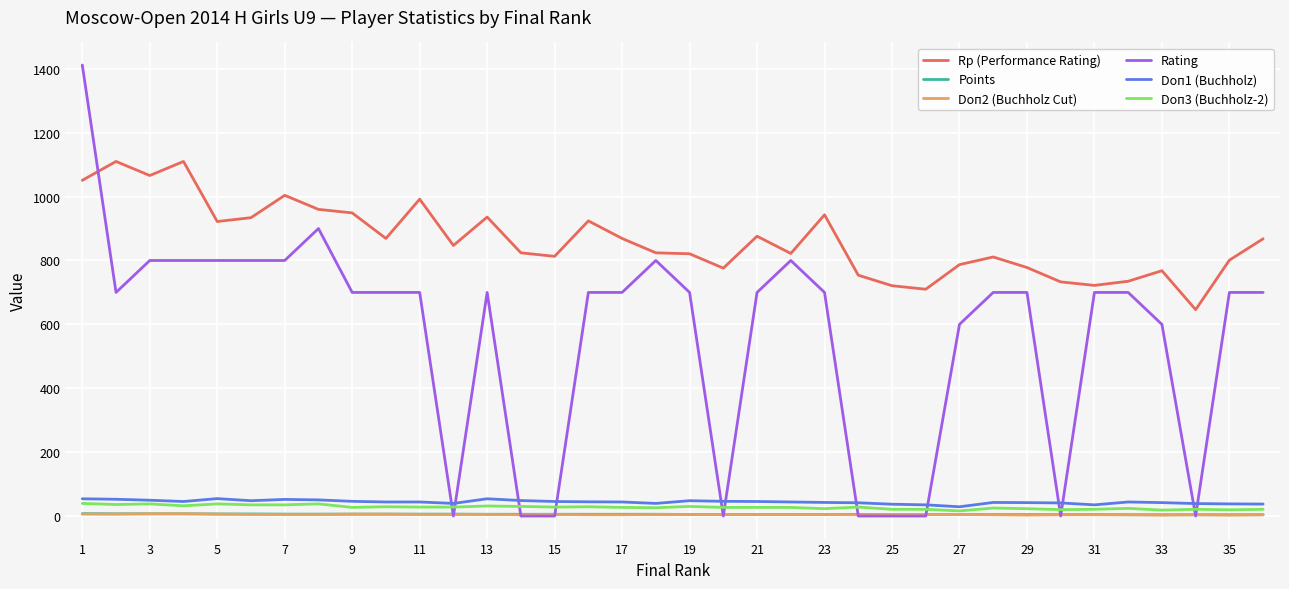

True or false: Rp (Performance Rating) and Points cross at least once.

False